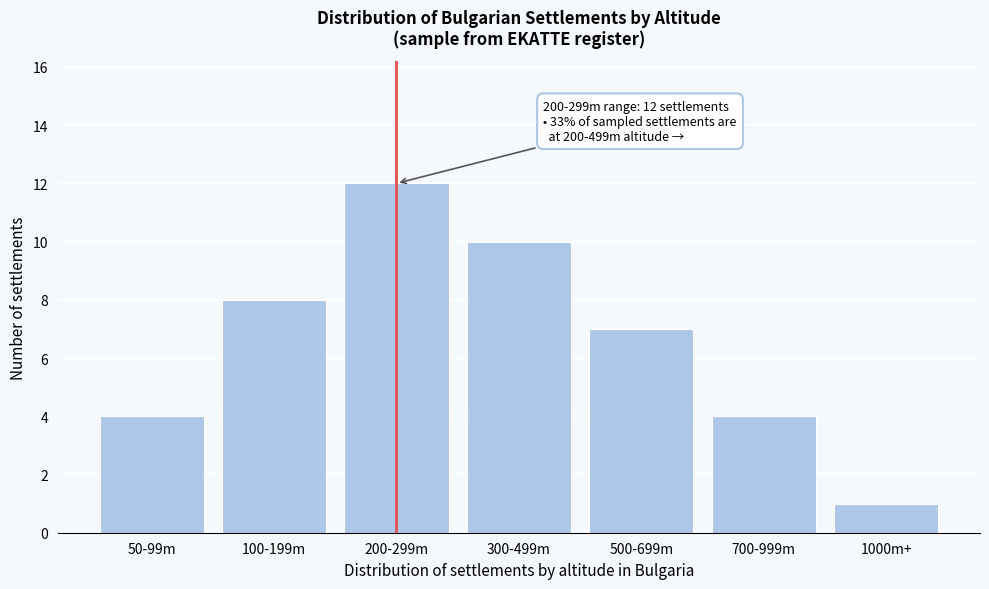

Reading left to right, what are all the values shown in this chart?

50-99m=4	100-199m=8	200-299m=12	300-499m=10	500-699m=7	700-999m=4	1000m+=1